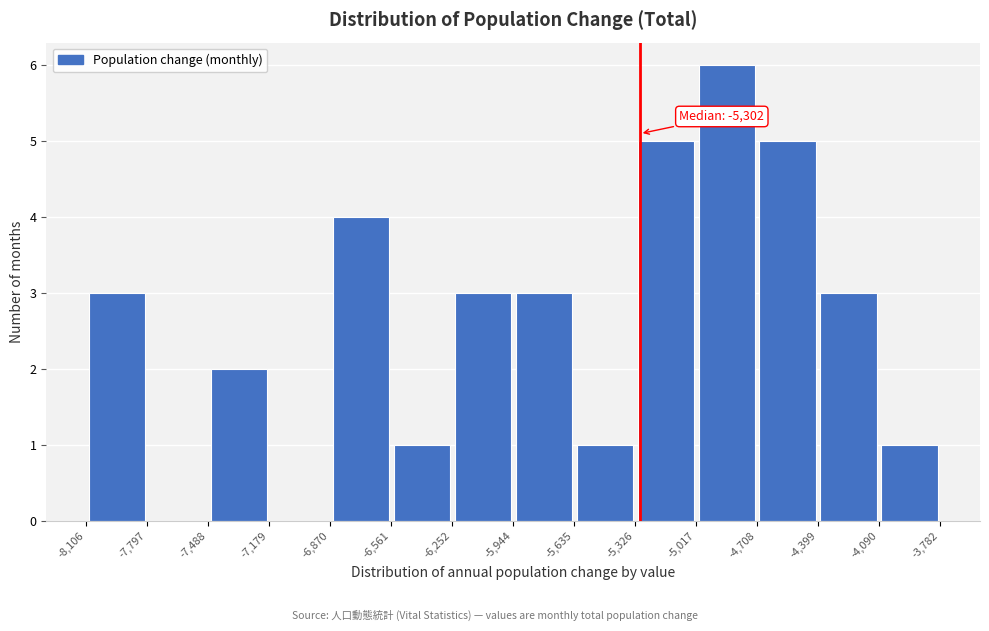

Which range on the x-axis has the tallest bar?

-5,017 to -4,708